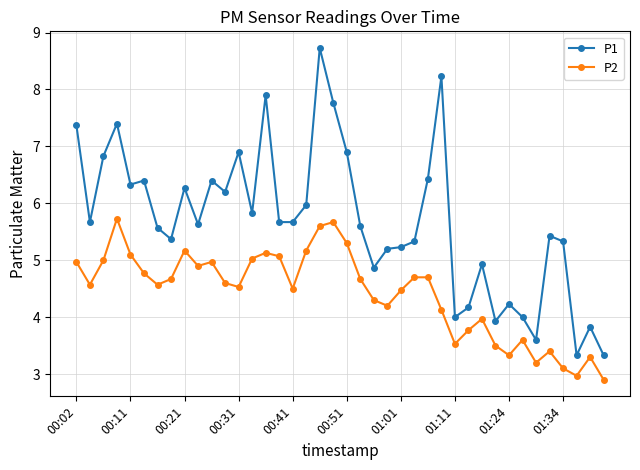

Which series has the largest range (max minus min)?

P1